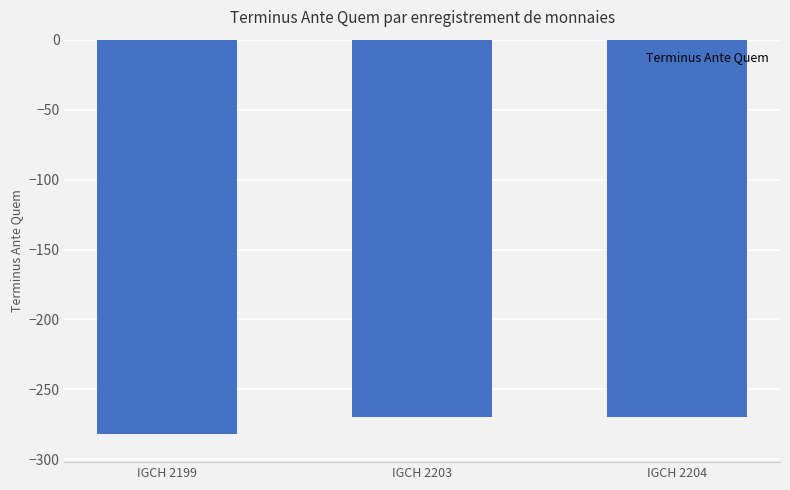

Which has a higher value, IGCH 2203 or IGCH 2199?

IGCH 2203